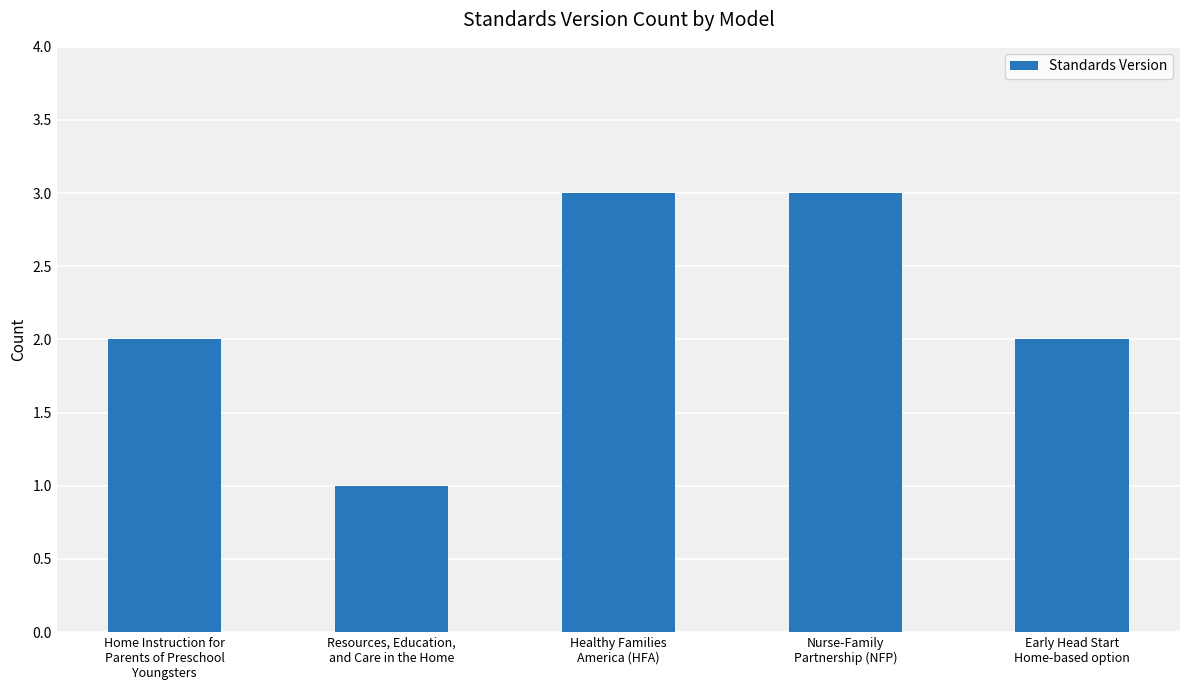

What is the difference between the second highest and second lowest values?

1